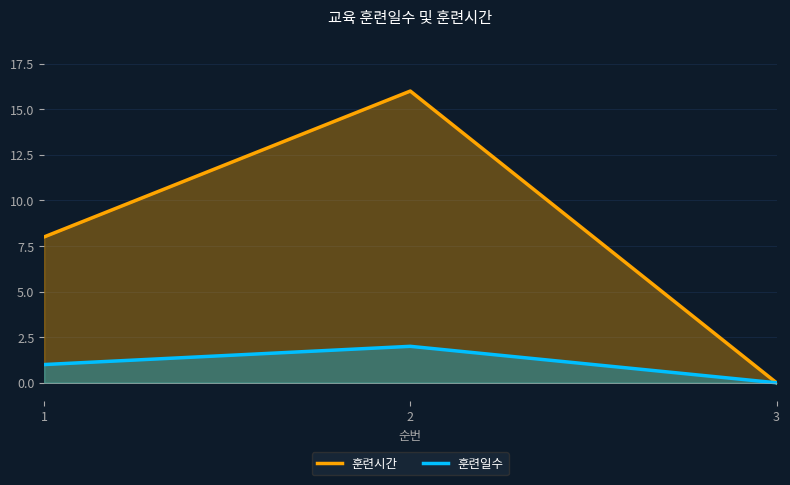

At which category is the sum across all series the highest?

2